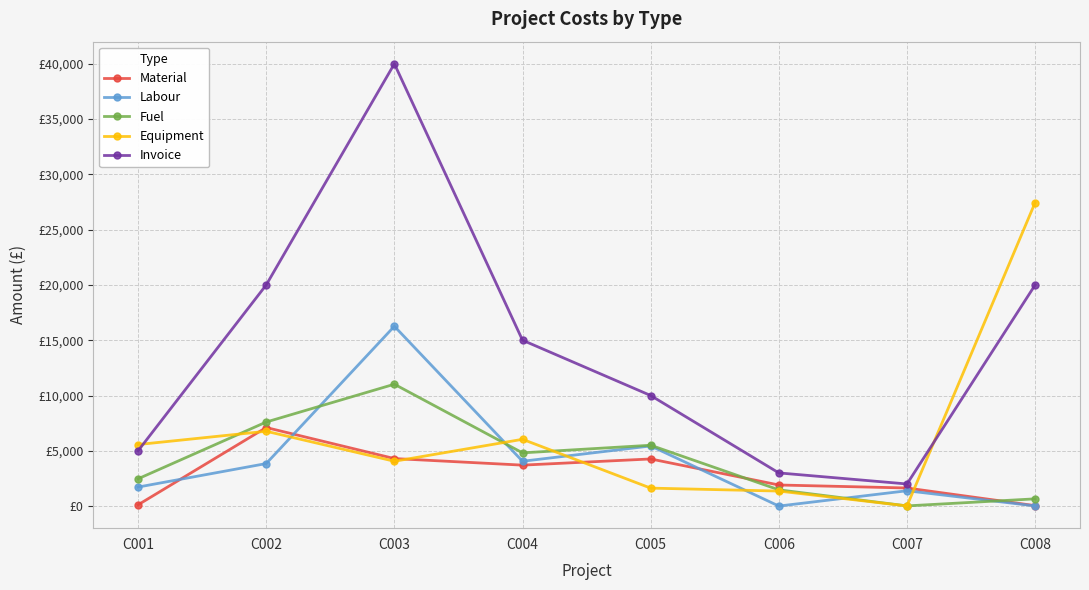

What is the sum of all Labour values?

32726.7